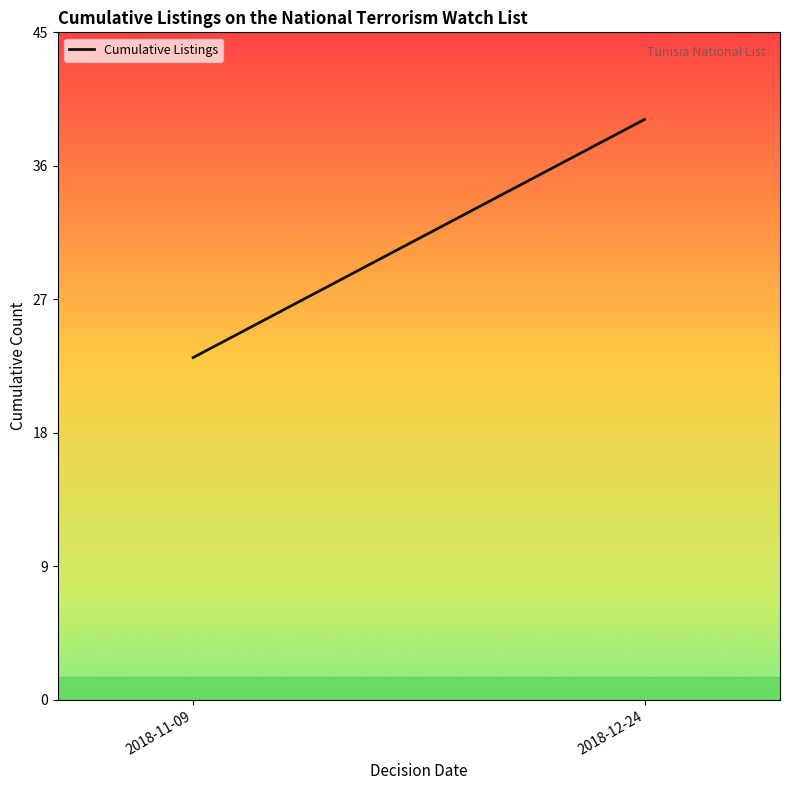

What is the ratio of the value at 2018-11-09 to the value at 2018-12-24?

0.6